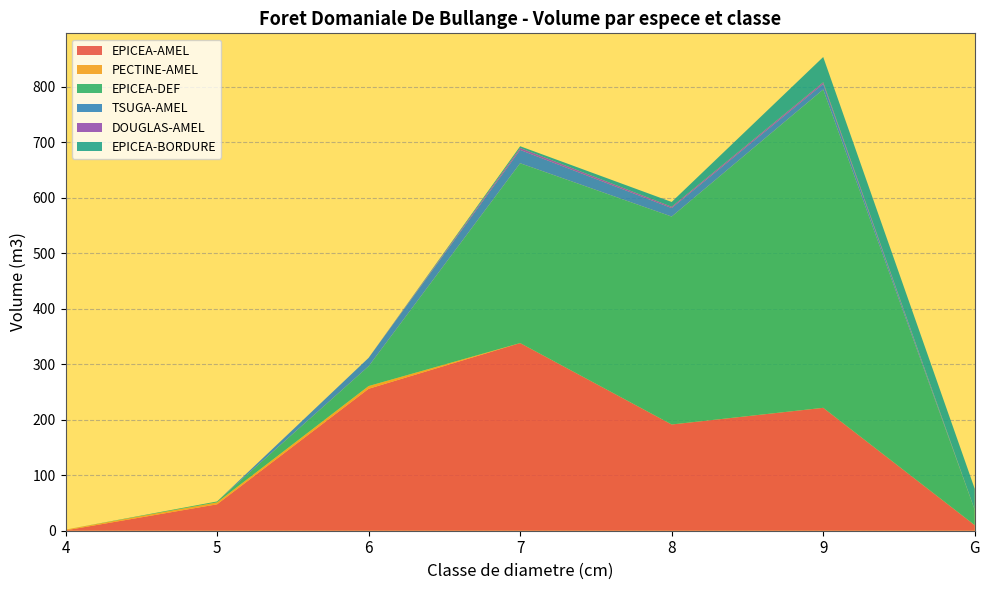

At which category is the sum across all series the highest?

9